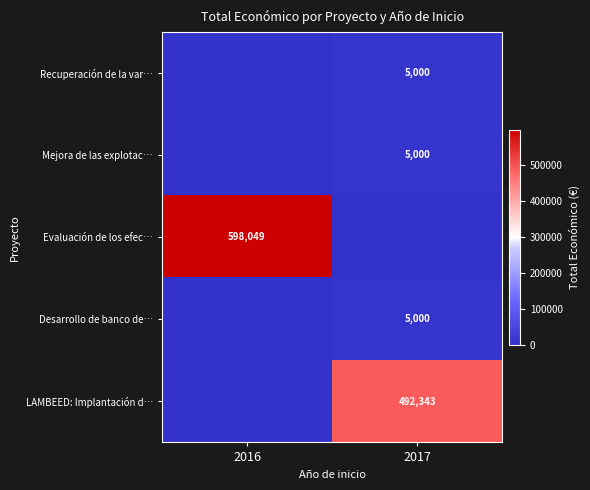

The value of LAMBEED: Implantación d… at 2017 is 130913. True or false?

False